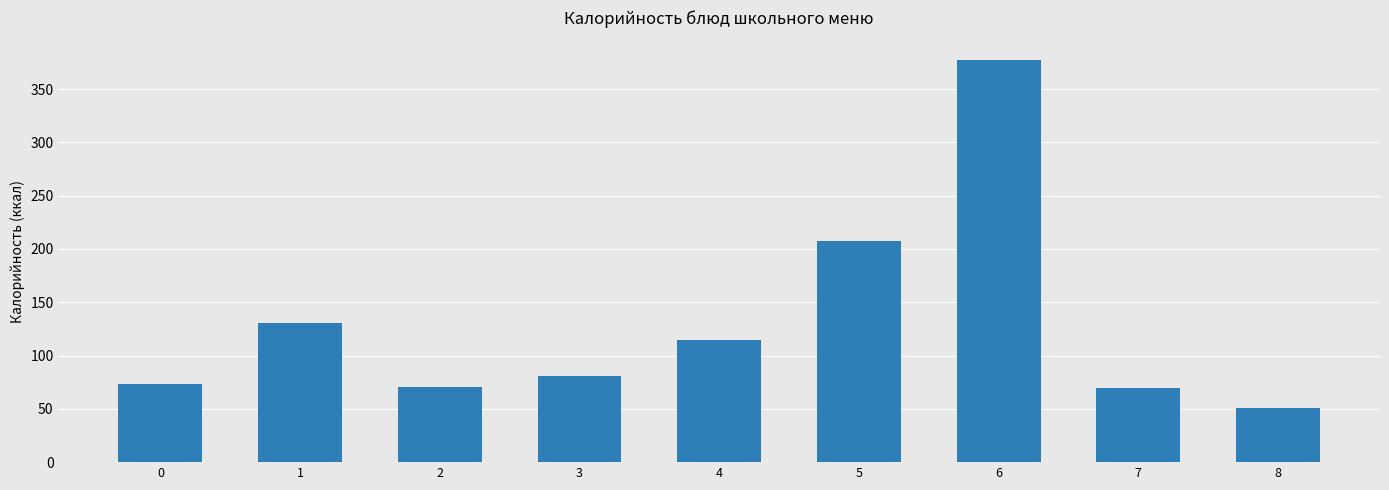

What is the change in value from 5 to 6?

+169.8